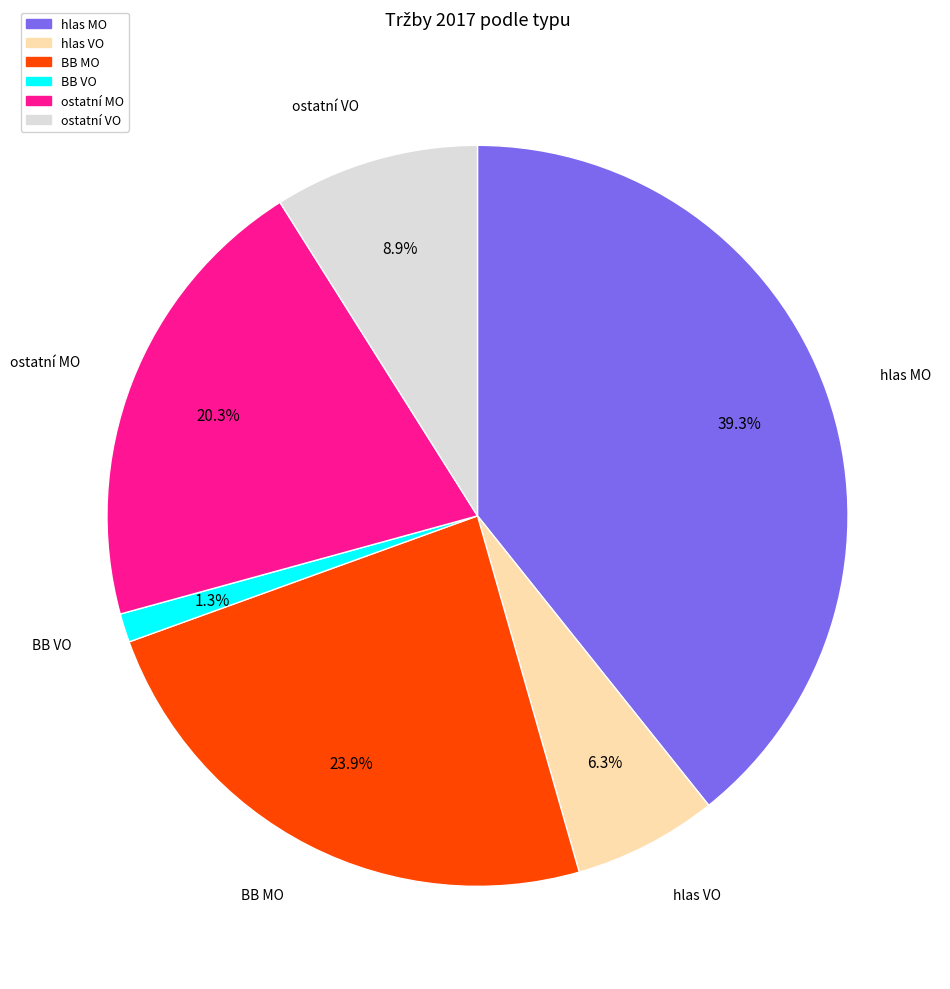

To the nearest percent, what percentage of the pie is BB MO?

24%